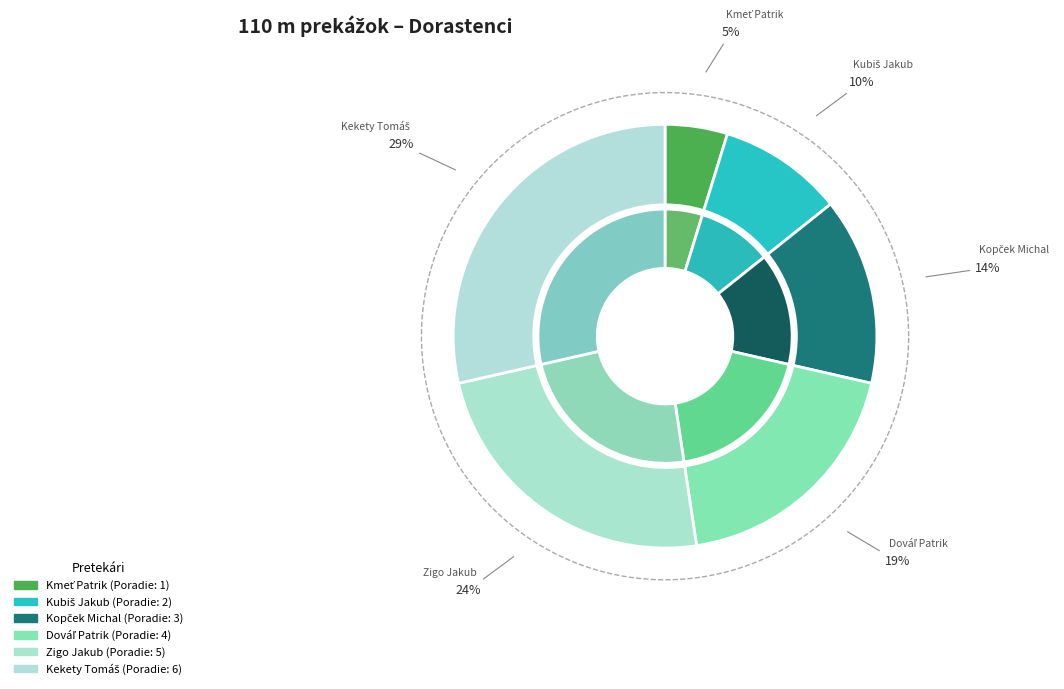

How much of the chart is everything except Kubiš Jakub?

90.5%